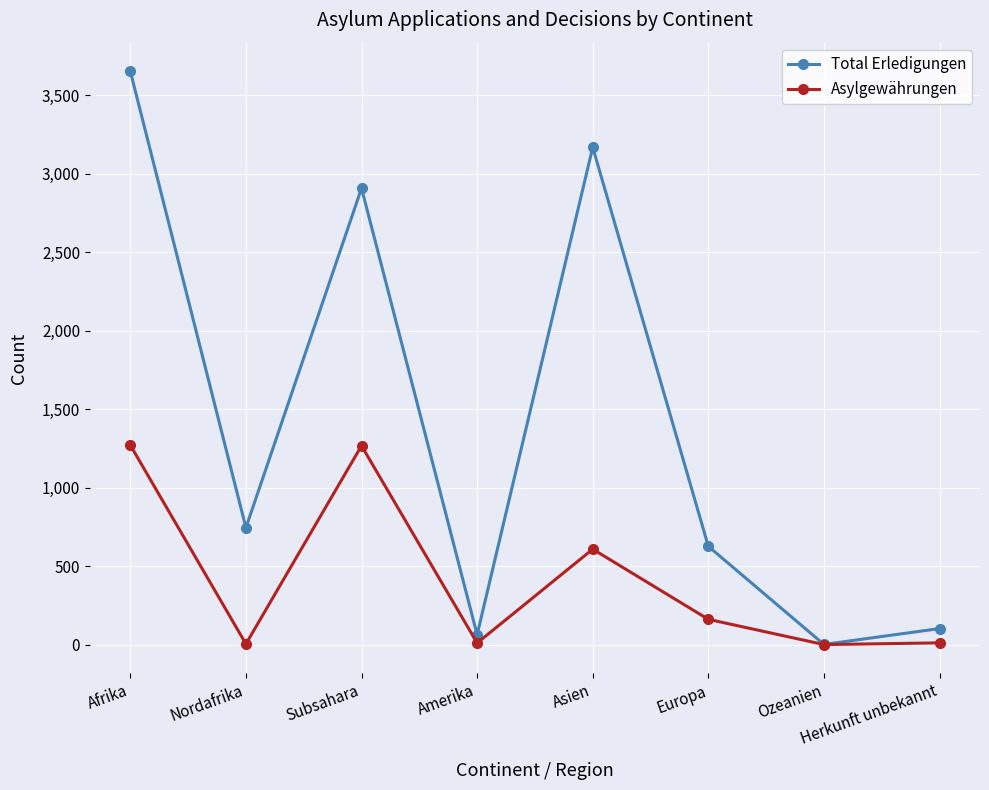

What is the sum of all Asylgewährungen values?

3332